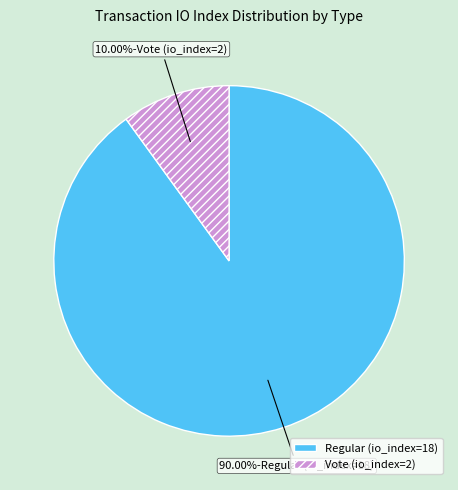

Rank the categories by value from lowest to highest.

Vote (io_index=2), Regular (io_index=18)